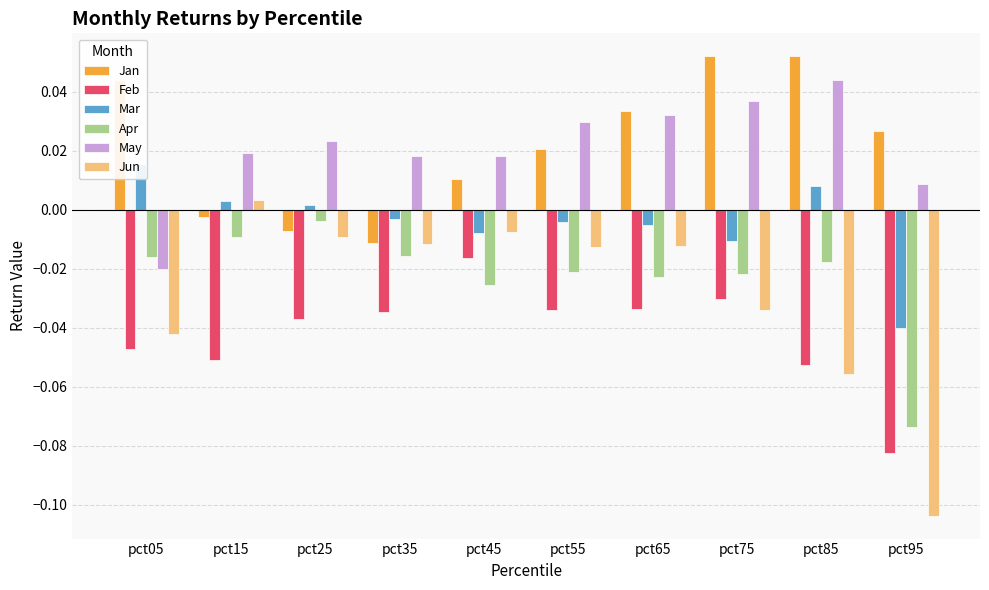

The value of Feb at pct85 is -0.1. True or false?

False